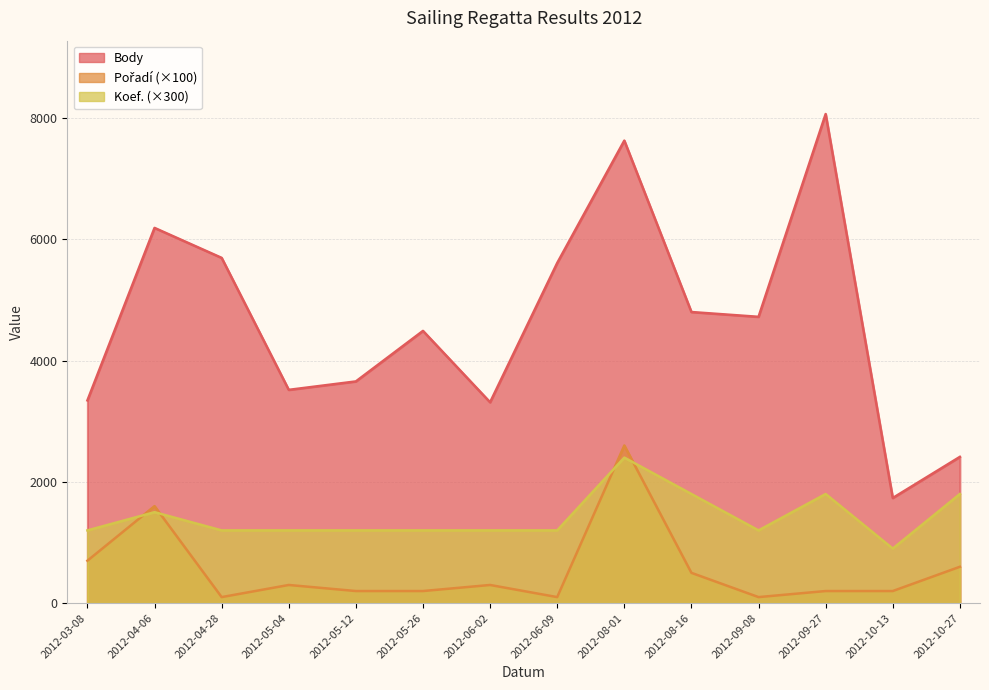

What is the difference between the maximum and minimum values in the Koef. series?

1500